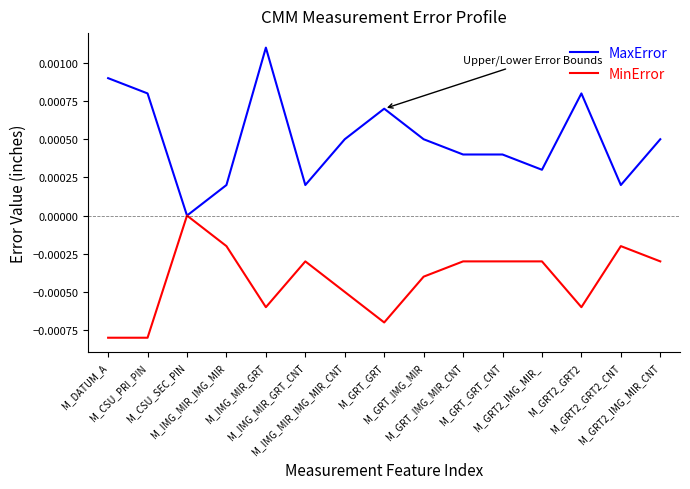

How many positive values does the MaxError series have?

14